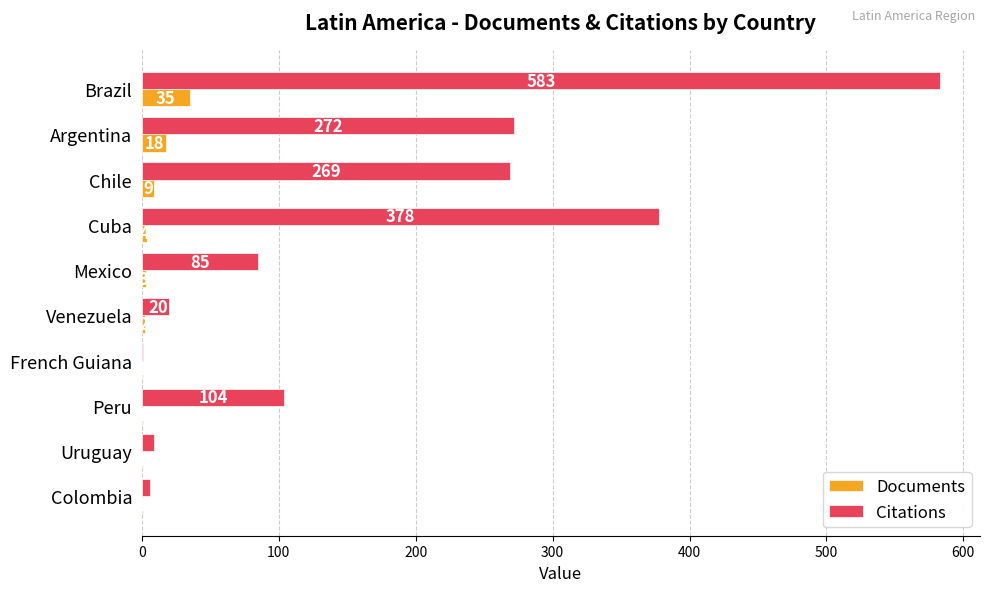

Which series has the largest total across all categories?

Citations